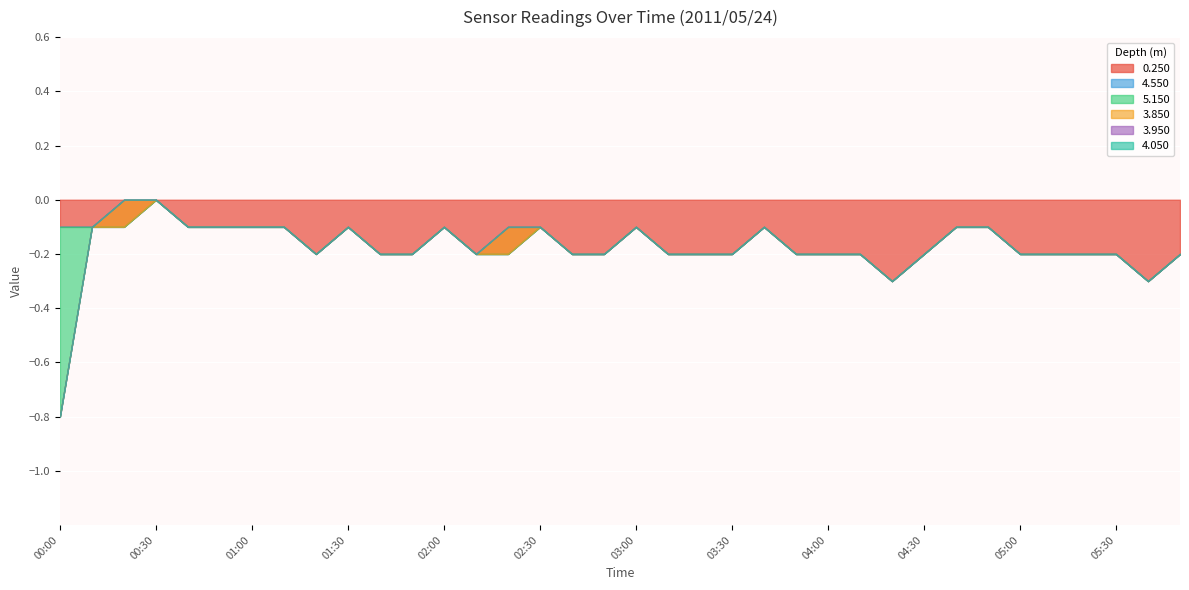

What are all the series names shown in the legend?

0.250, 4.550, 5.150, 3.850, 3.950, 4.050